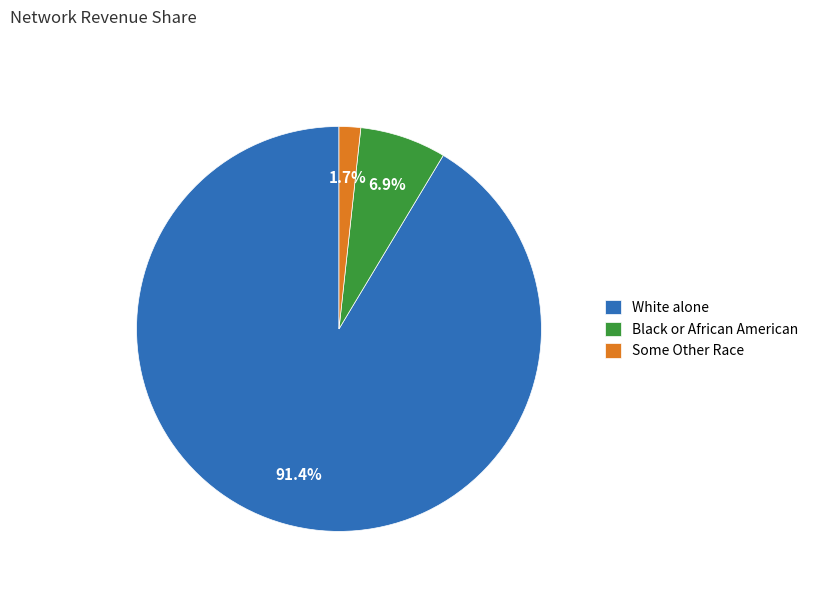

To the nearest percent, what is the difference between the largest and smallest slice percentages?

90%